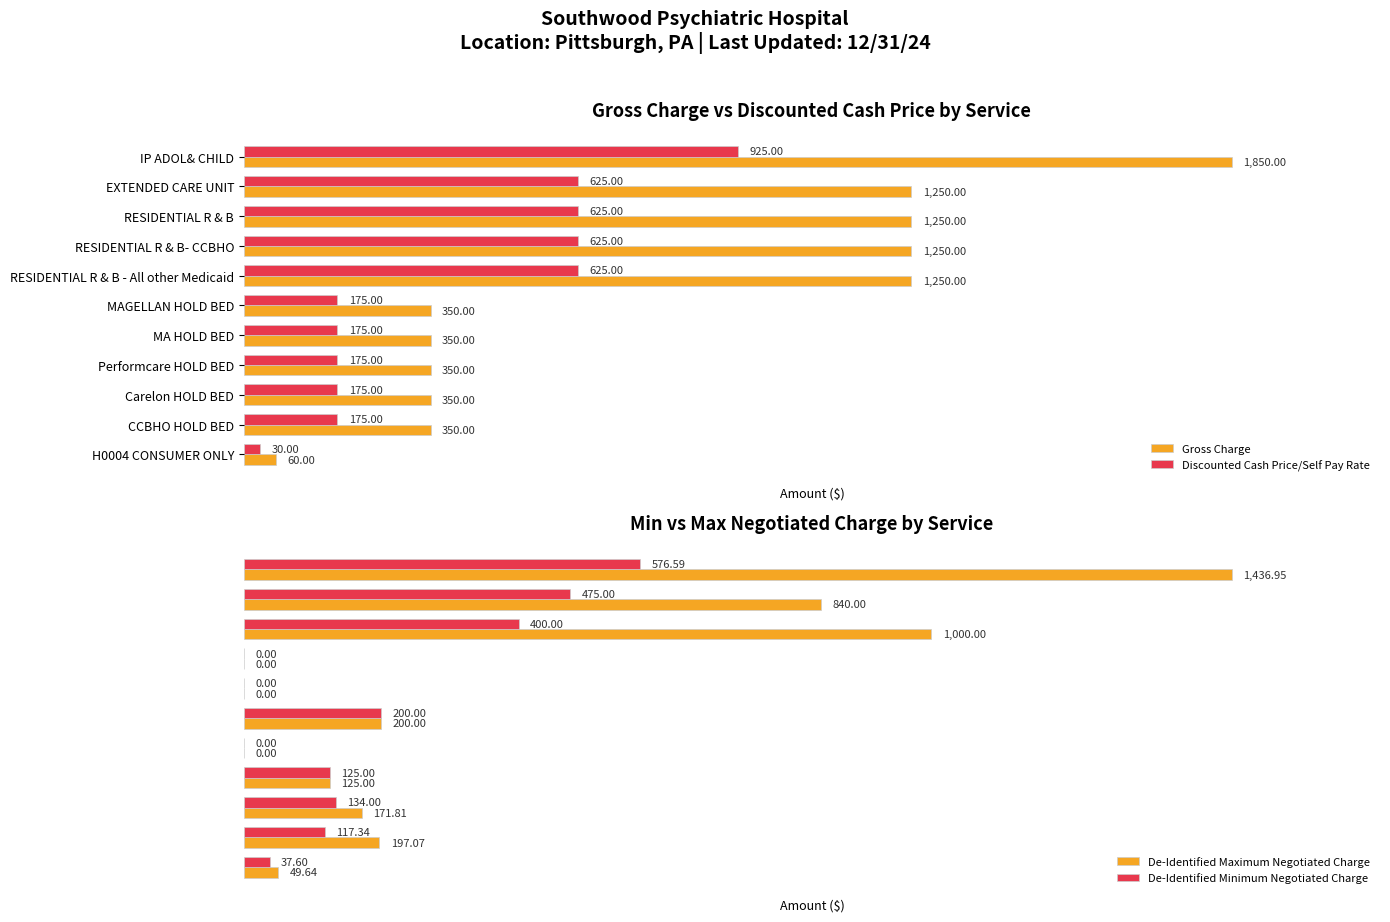

At which label does Discounted Cash Price/Self Pay Rate reach its peak?

IP ADOL& CHILD